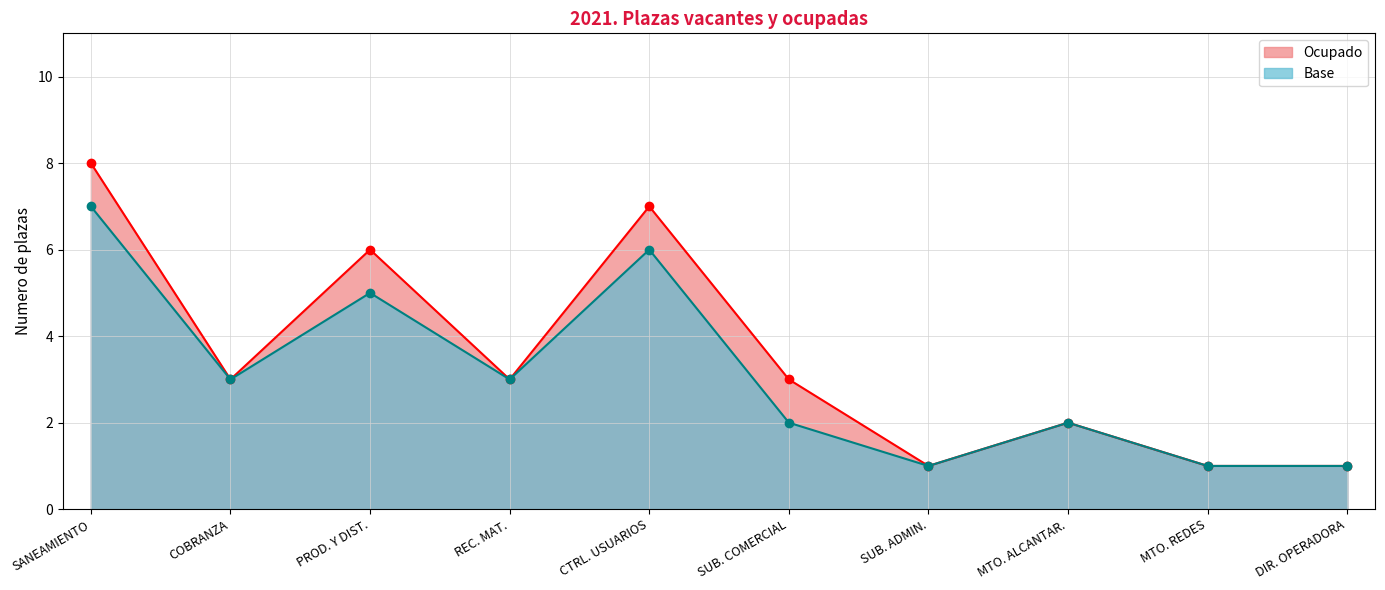

What is the difference between the second highest and minimum values in the Base series?

5